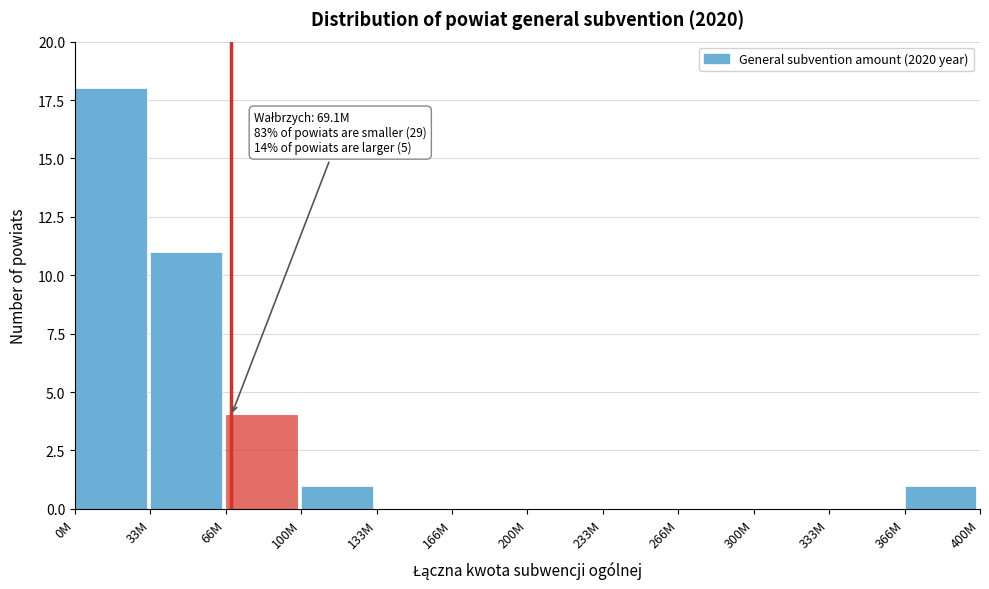

Reading right to left, extract all data points from this chart.

366M=1	333M=0	300M=0	266M=0	233M=0	200M=0	166M=0	133M=0	100M=1	66M=4	33M=11	0M=18